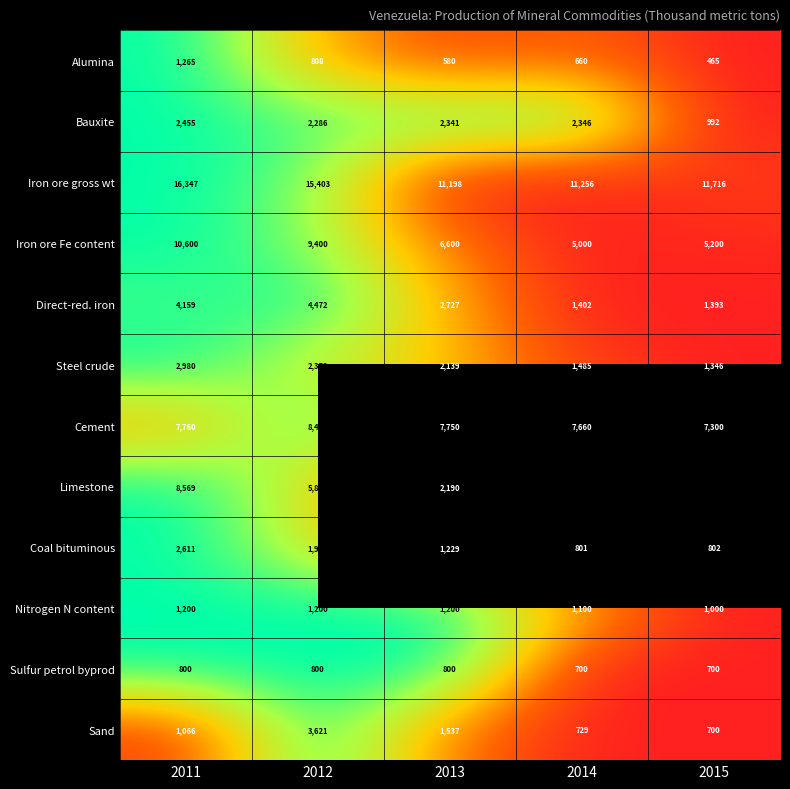

Where is Bauxite nearest to the value 1723?

2012